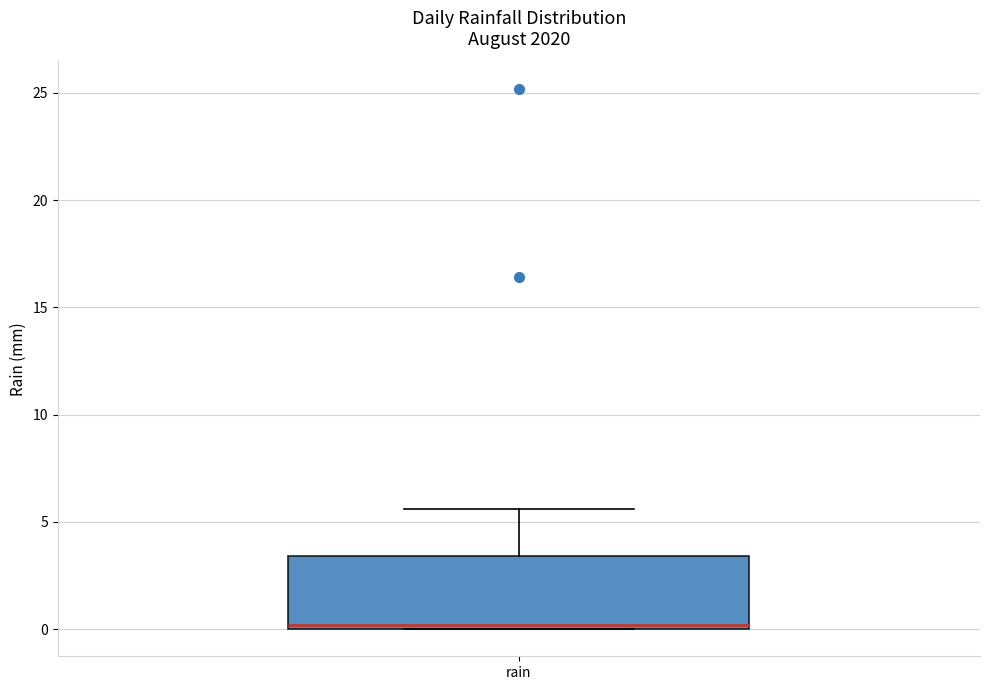

Read this box plot against the y-axis: the position of the median line, the range covered by the box, and the ends of both whiskers. The values are not printed on the chart, so give them approximately, as read against the axis.

median 0.0 (just above the box's lower edge), box 0.0 to 3.5, whiskers 0.0 to 5.5